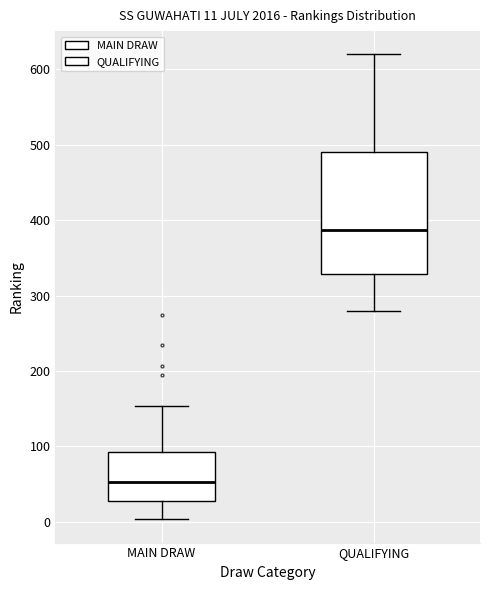

Which box's median line is the highest?

QUALIFYING